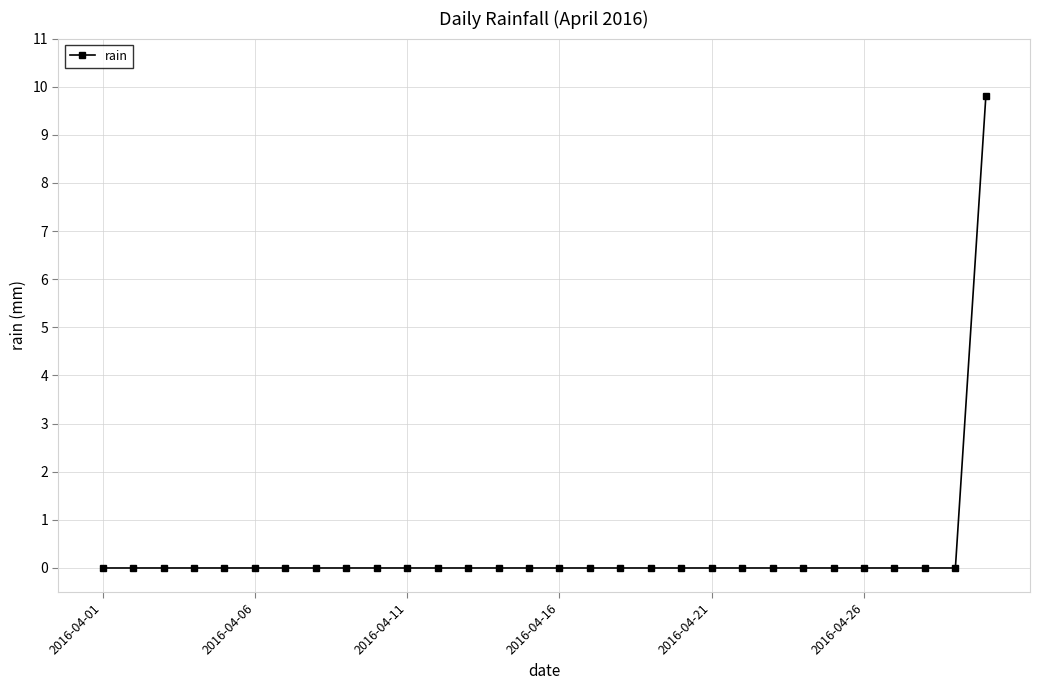

How many categories are shown in the chart?

30